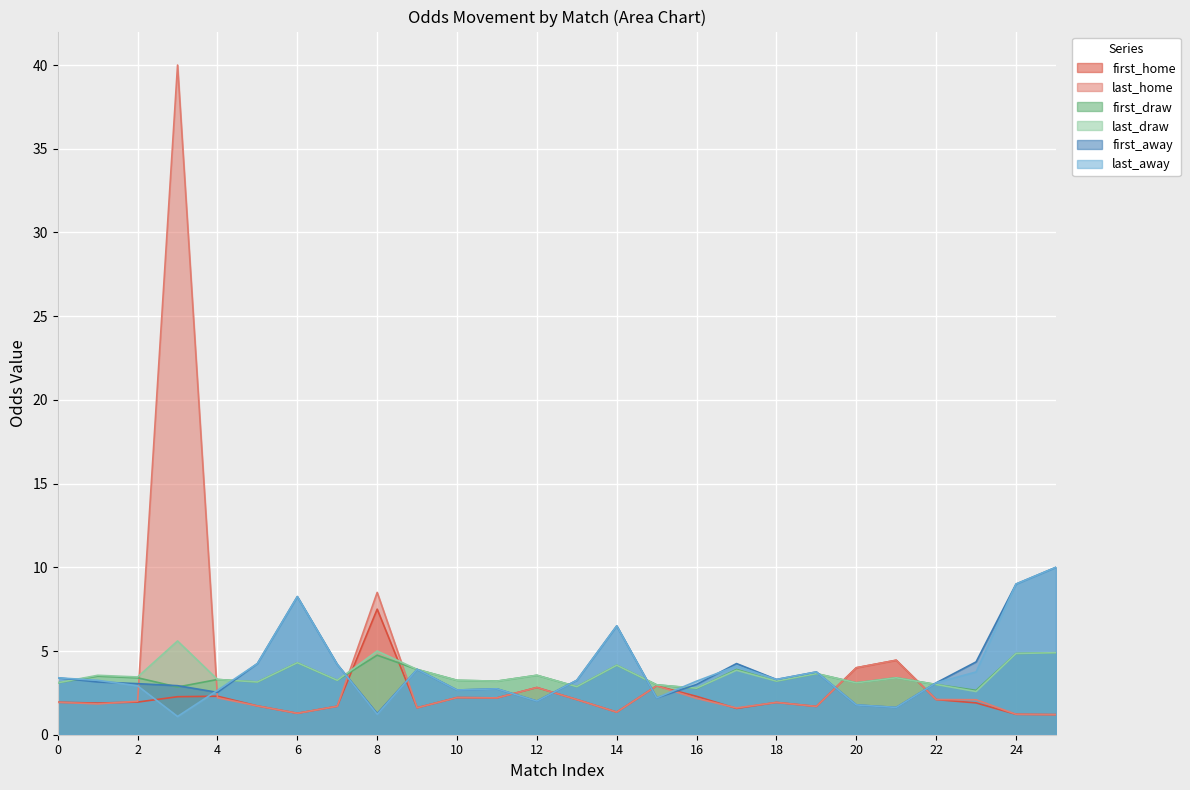

Read the first_draw value at 81.

3.5